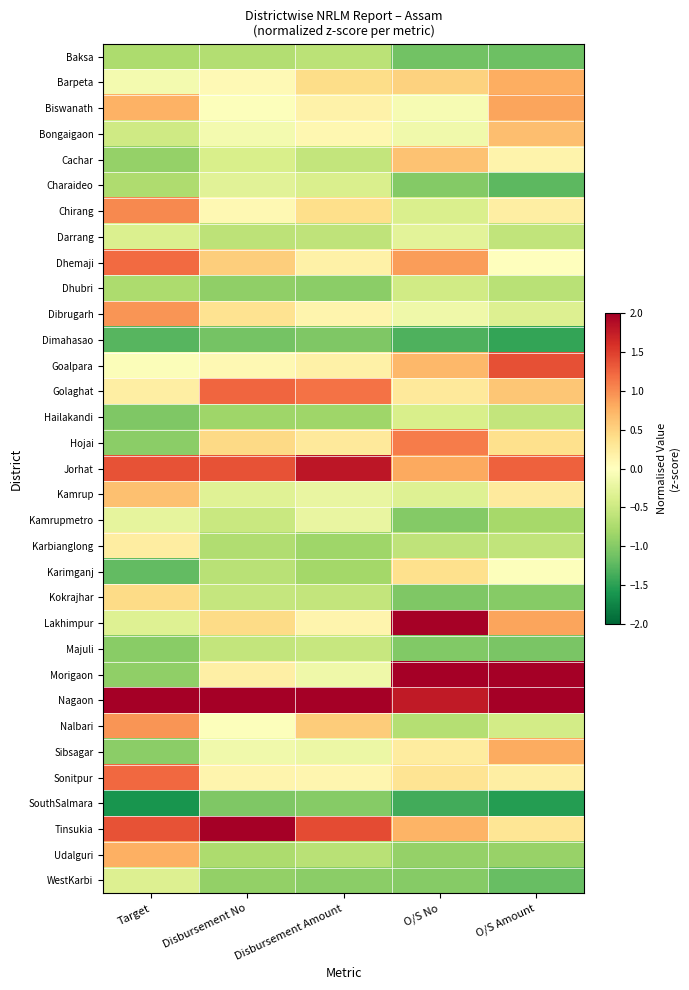

Rank the series by their maximum value, from lowest to highest.

Dimahasao, SouthSalmara, Baksa, Majuli, Dhubri, Hailakandi, WestKarbi, Charaideo, Darrang, Kamrupmetro, Karbianglong, Karimganj, Kokrajhar, Cachar, Kamrup, Bongaigaon, Udalguri, Barpeta, Sibsagar, Biswanath, Nalbari, Dibrugarh, Chirang, Hojai, Dhemaji, Sonitpur, Golaghat, Goalpara, Jorhat, Lakhimpur, Morigaon, Nagaon, Tinsukia